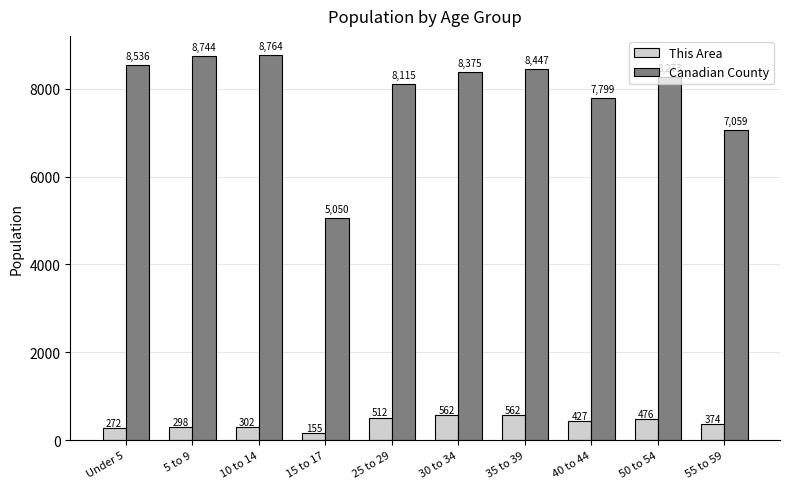

At which category is the sum across all series the highest?

10 to 14